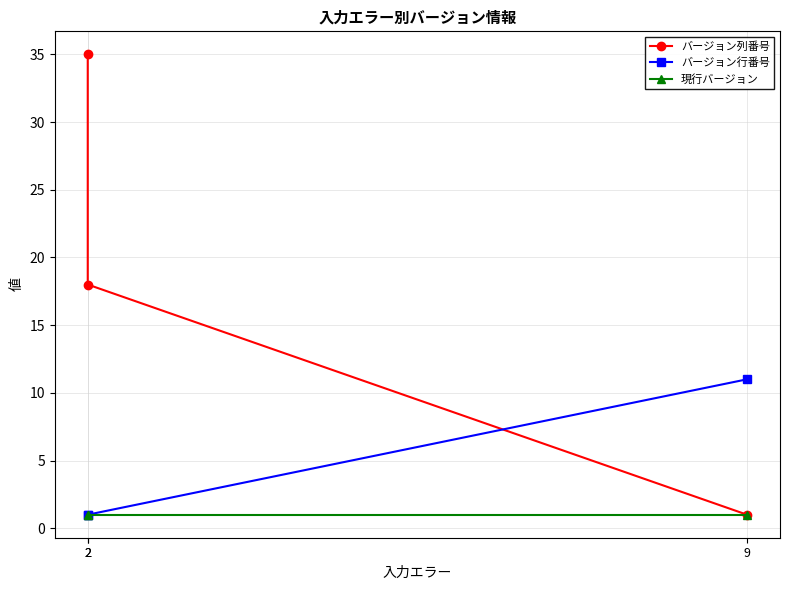

What is the value of the 現行バージョン point at the 2nd from the left?

1